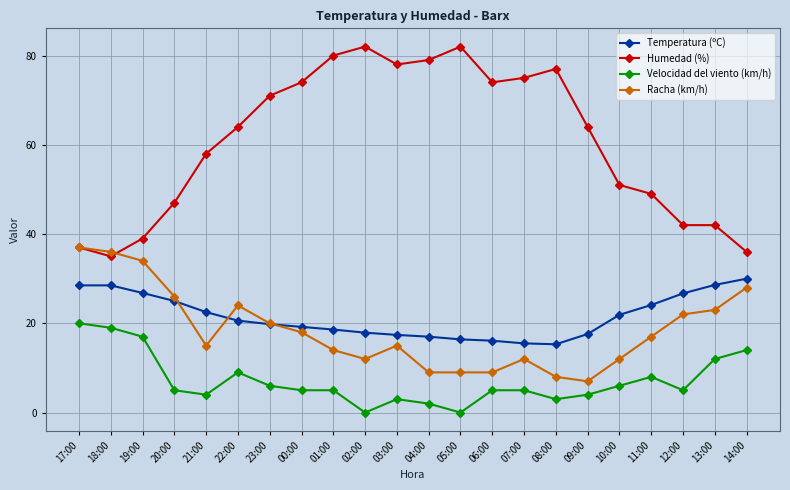

How many data points in Racha (km/h) are less than 17?

11